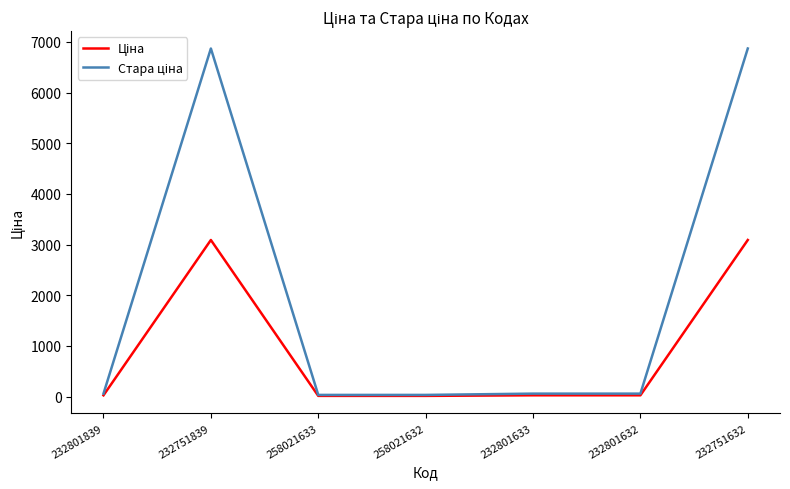

What is the difference between the highest and lowest values at 232751632?

3778.2